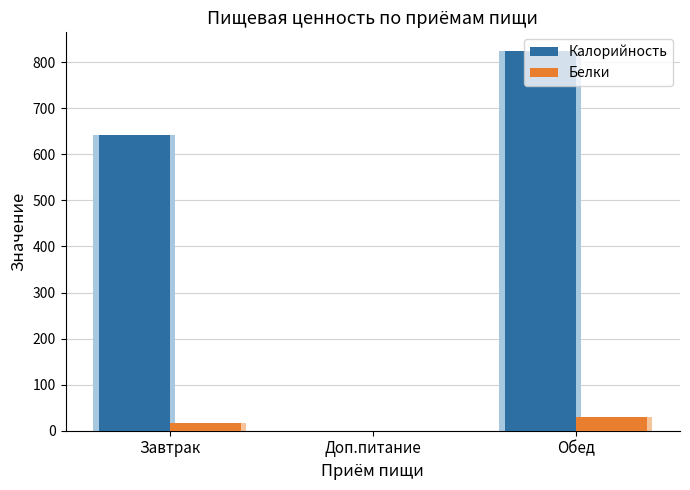

Does the chart contain stacked bars?

No